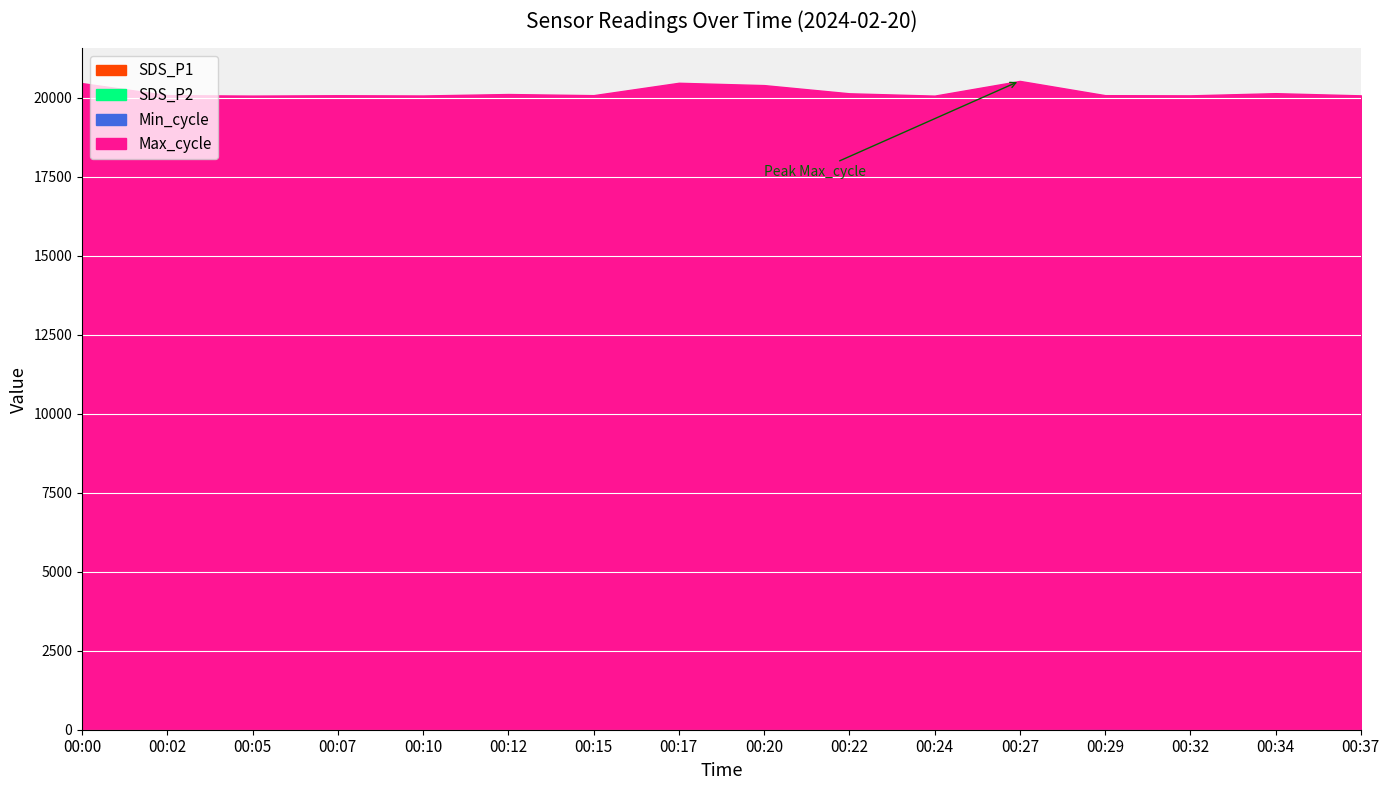

At which category does the chart reach its minimum across all series?

00:02